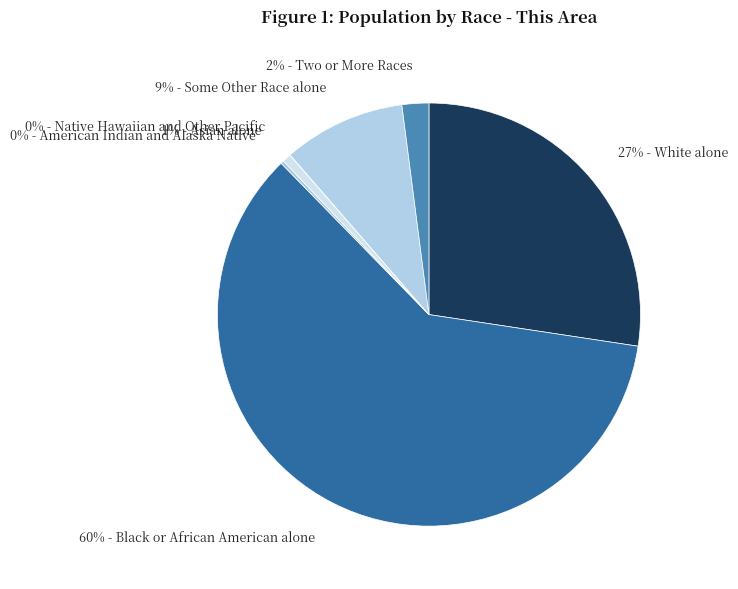

Which category accounts for the majority?

60% - Black or African American alone